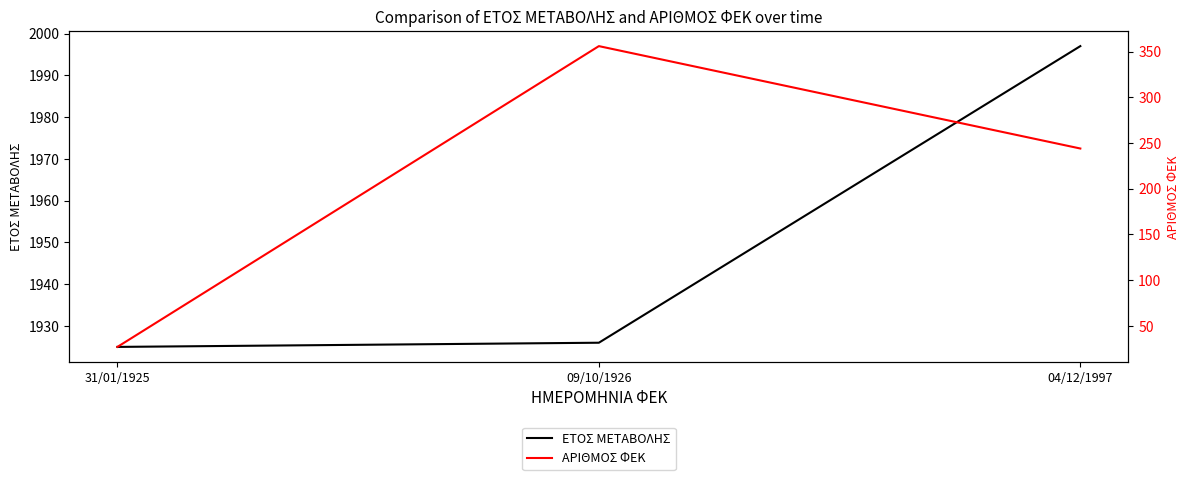

What is the label of the 1st point from the left?

31/01/1925